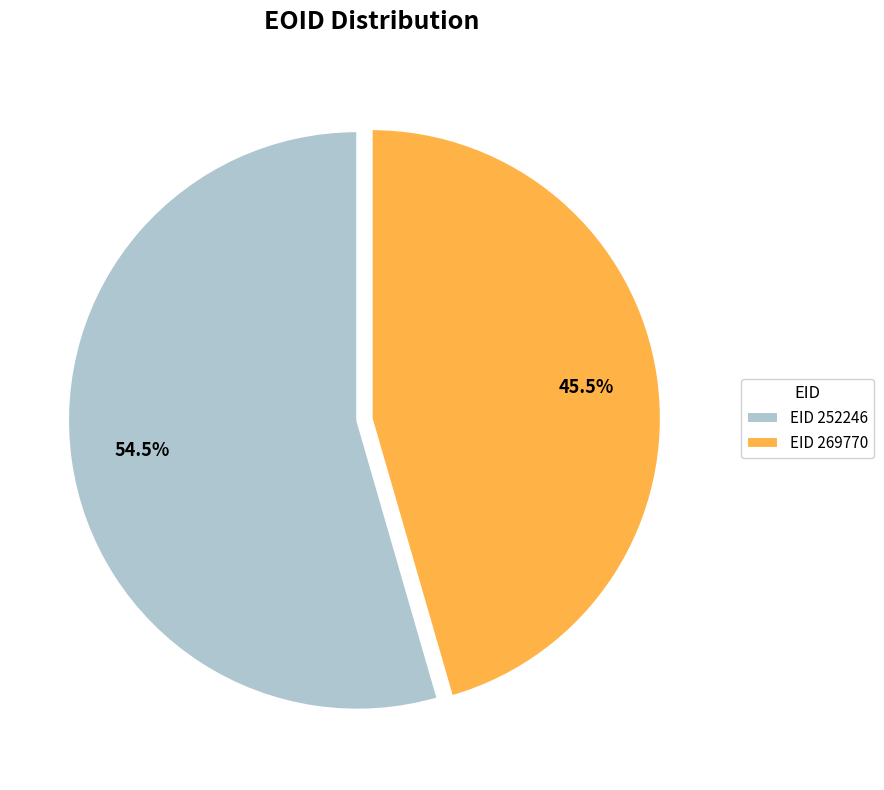

Between EID 269770 and EID 252246, which is larger?

EID 252246